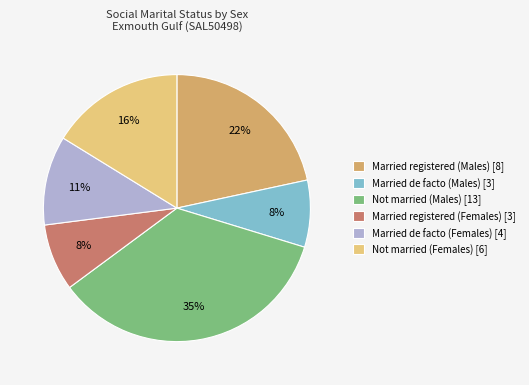

What percentage is the Married de facto (Females) [4] slice, to the nearest percent?

11%